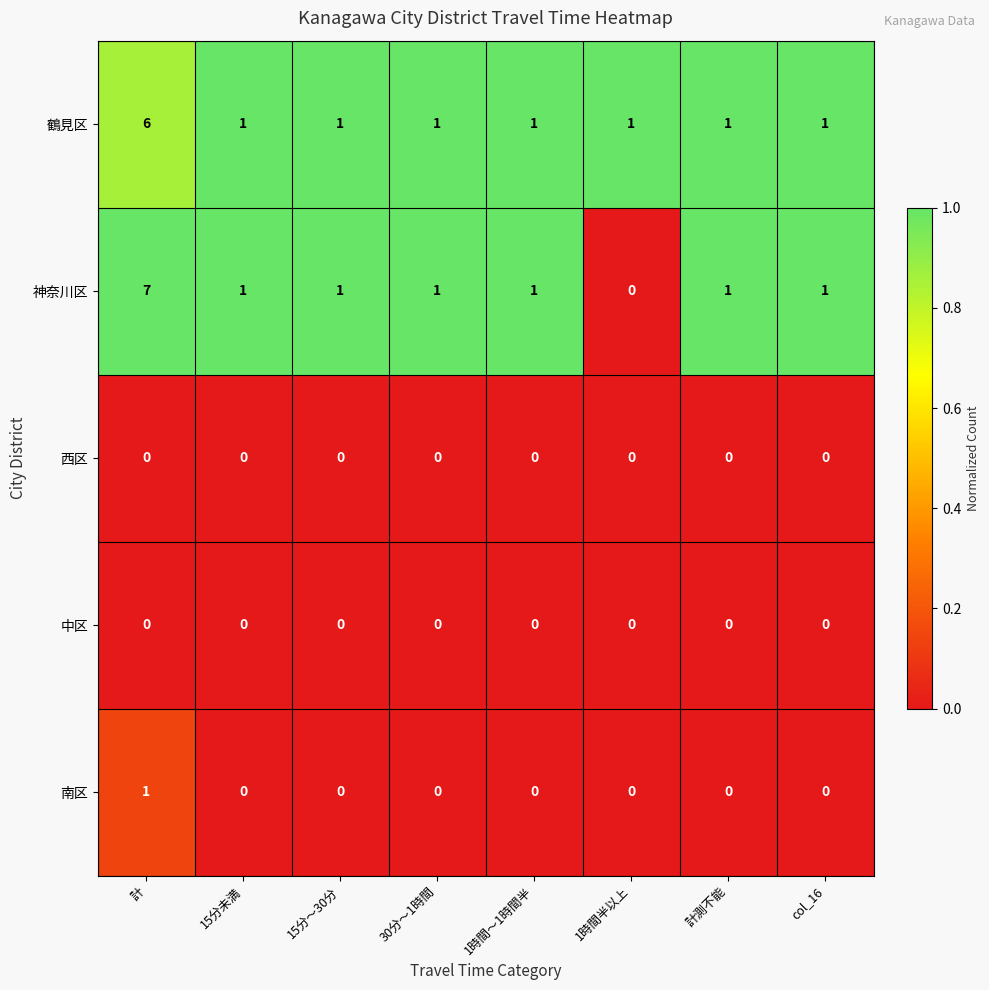

The value of 南区 at 1時間～1時間半 is 1. True or false?

False